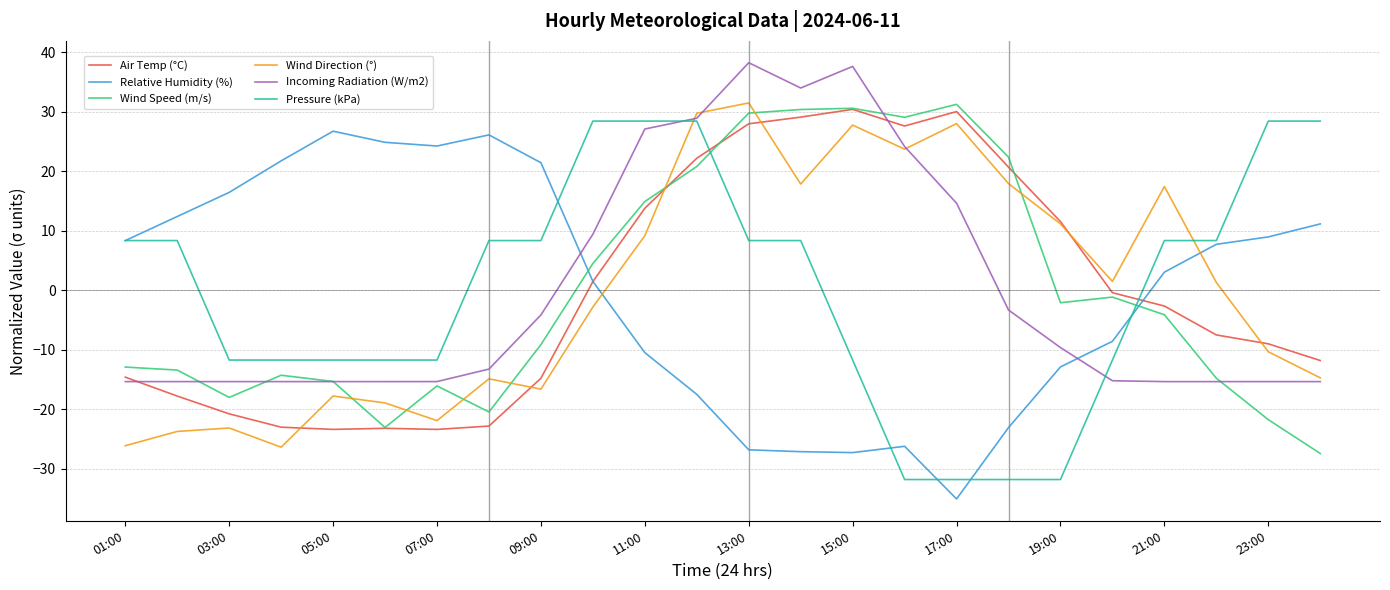

What are all the series names shown in the legend?

Air Temp (°C), Relative Humidity (%), Wind Speed (m/s), Wind Direction (°), Incoming Radiation (W/m2), Pressure (kPa)